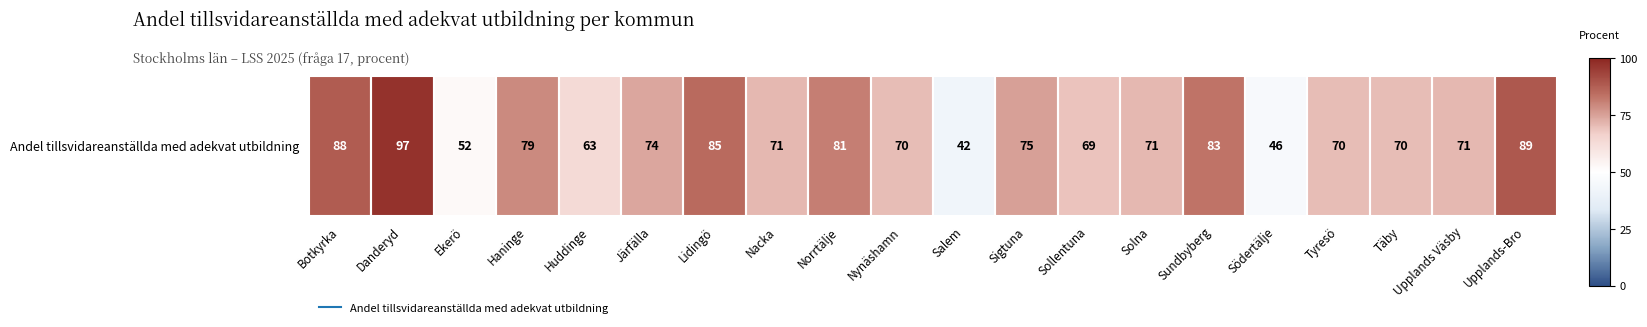

Count the number of values greater than 0.

18